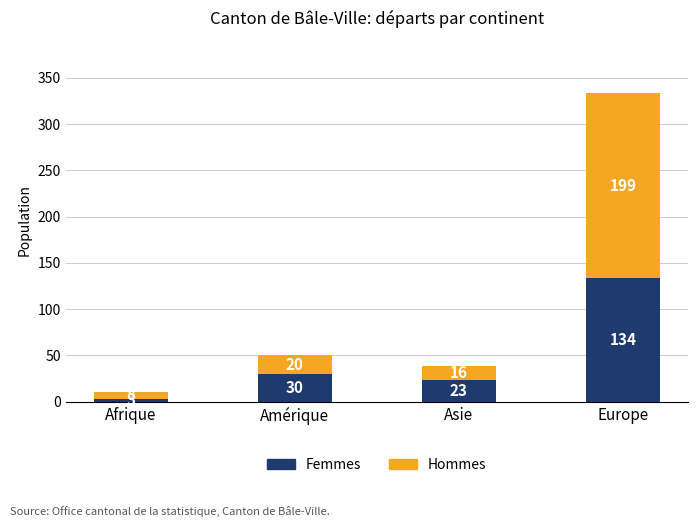

What is the value of the Femmes bar at the 1st from the left?

3